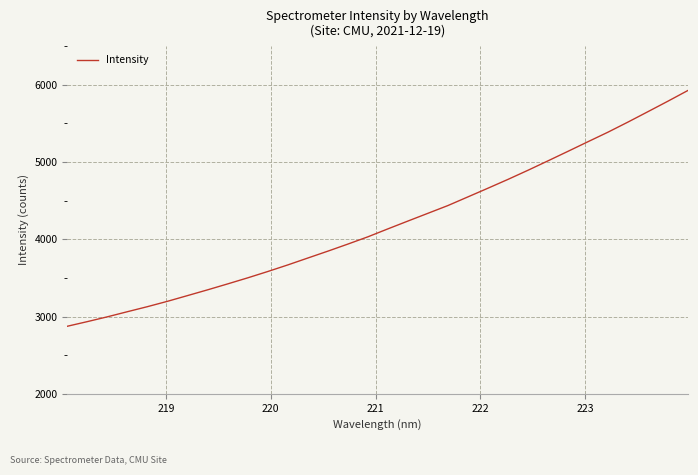

What is the minimum value shown in the chart?

2874.2